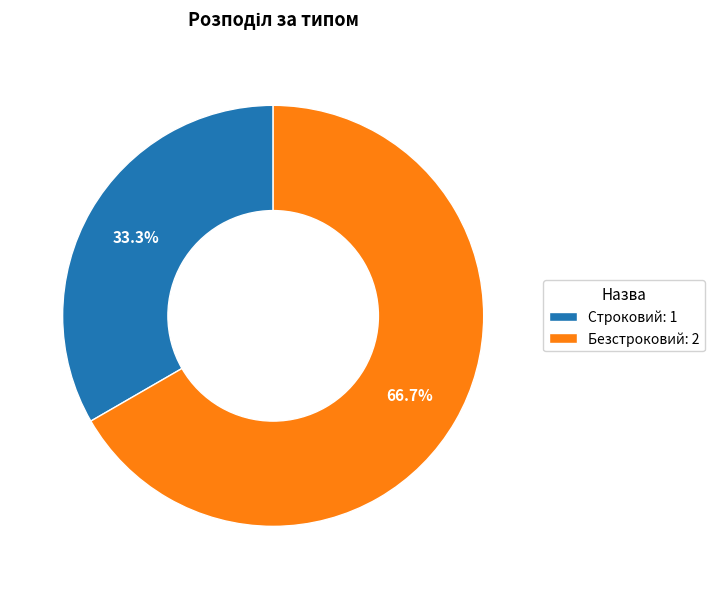

Rank the categories by value from lowest to highest.

Строковий, Безстроковий